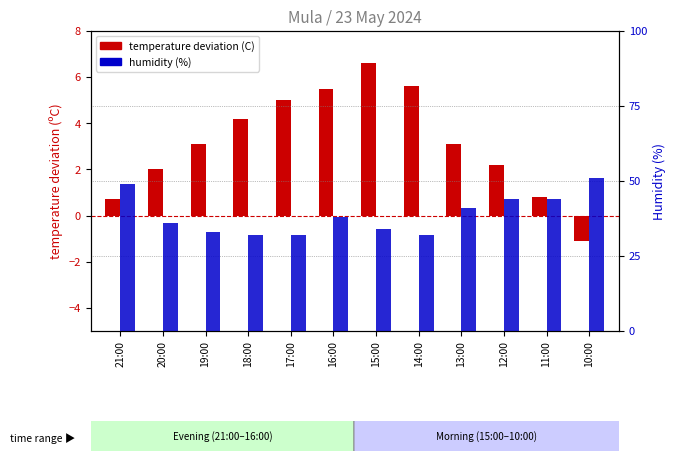

How many values in the percentile rank / humidity (%) series exceed 38?

5